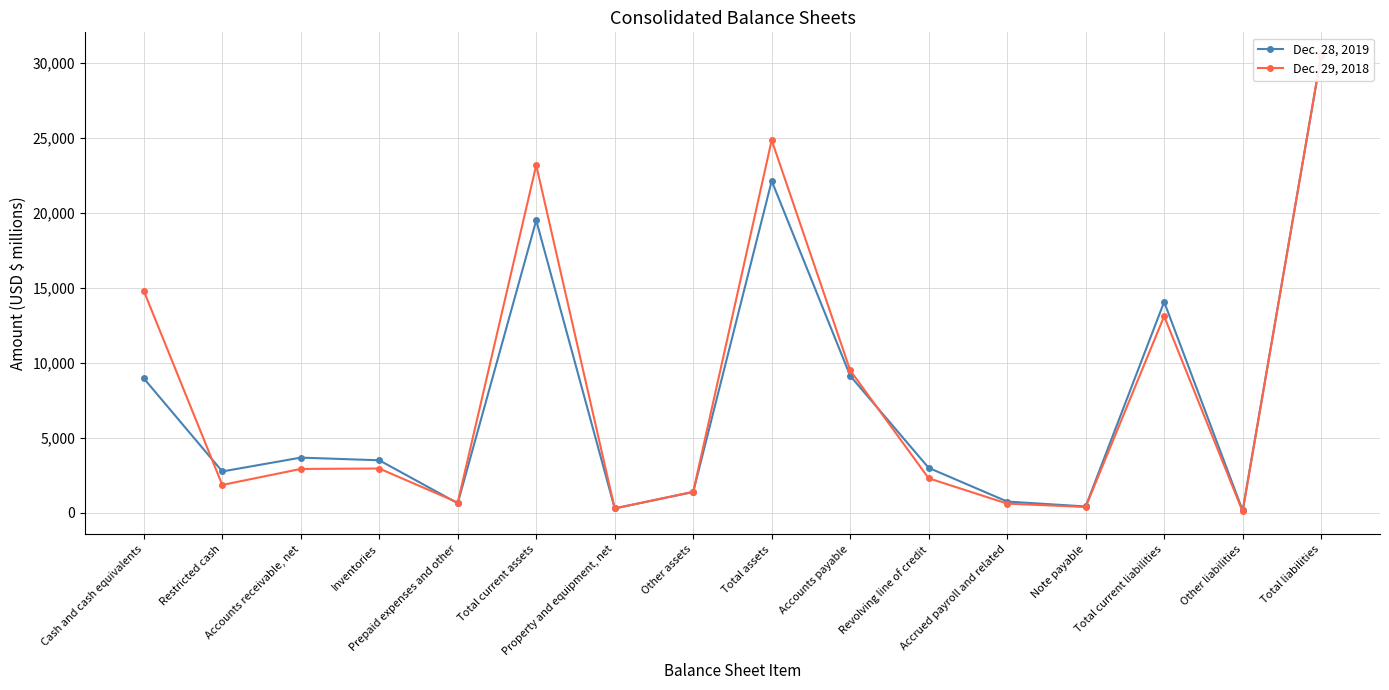

At Note payable, list the series in order from largest to smallest.

Dec. 28, 2019, Dec. 29, 2018